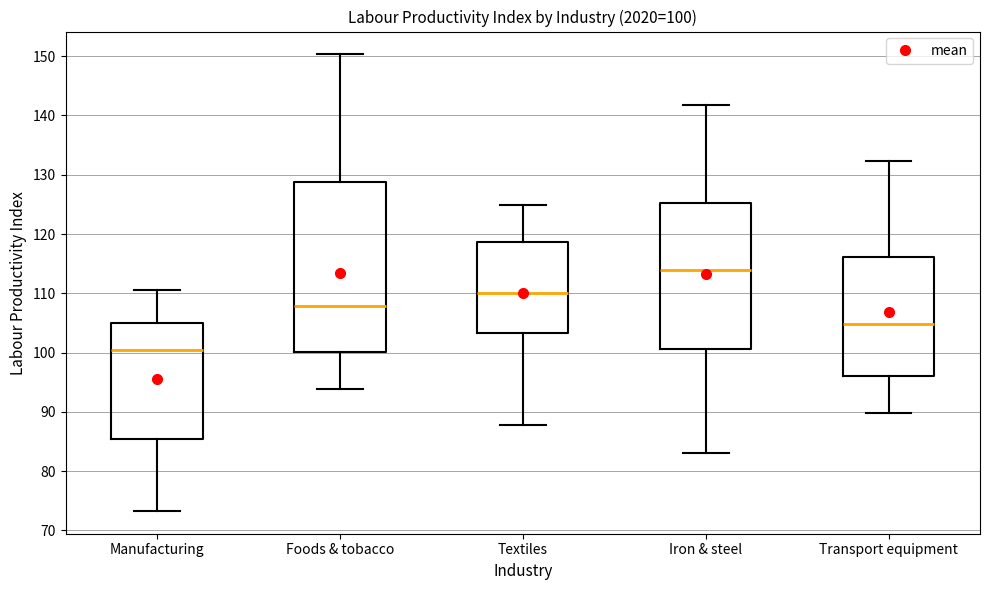

Which box's median line is the highest?

Iron & steel